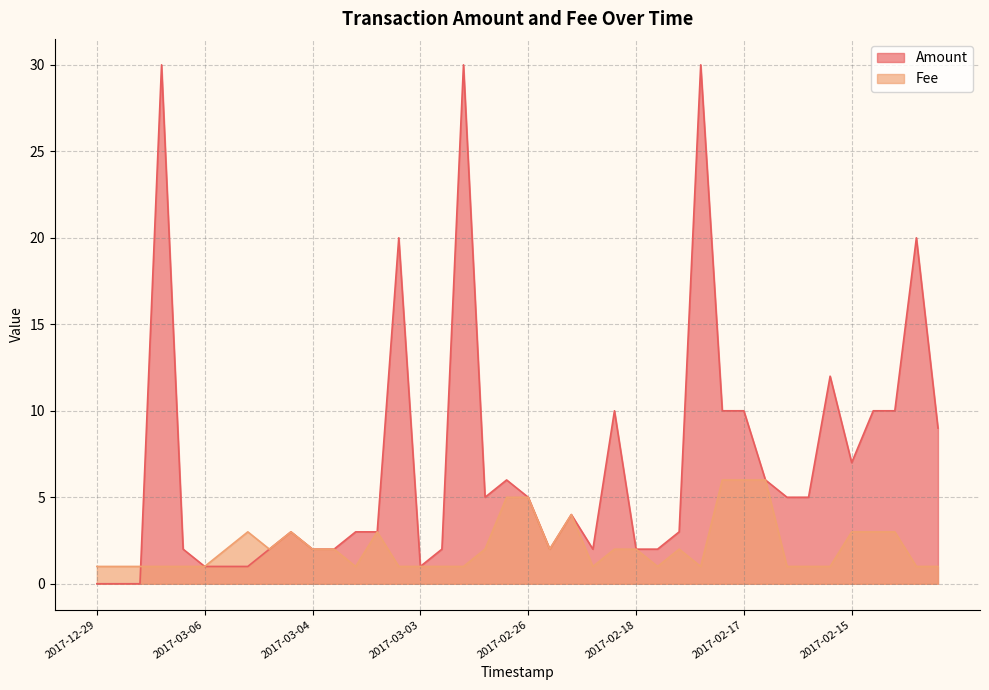

Which label corresponds to the smallest value in the chart?

2017-12-29